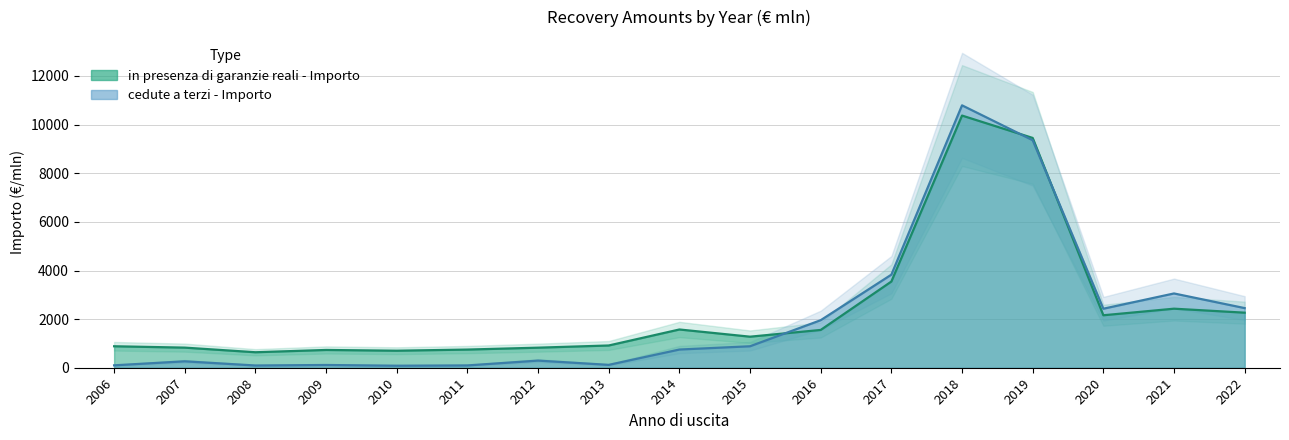

Between which two adjacent categories do cedute a terzi - Importo and in presenza di garanzie reali - Importo first intersect?

2015 and 2016